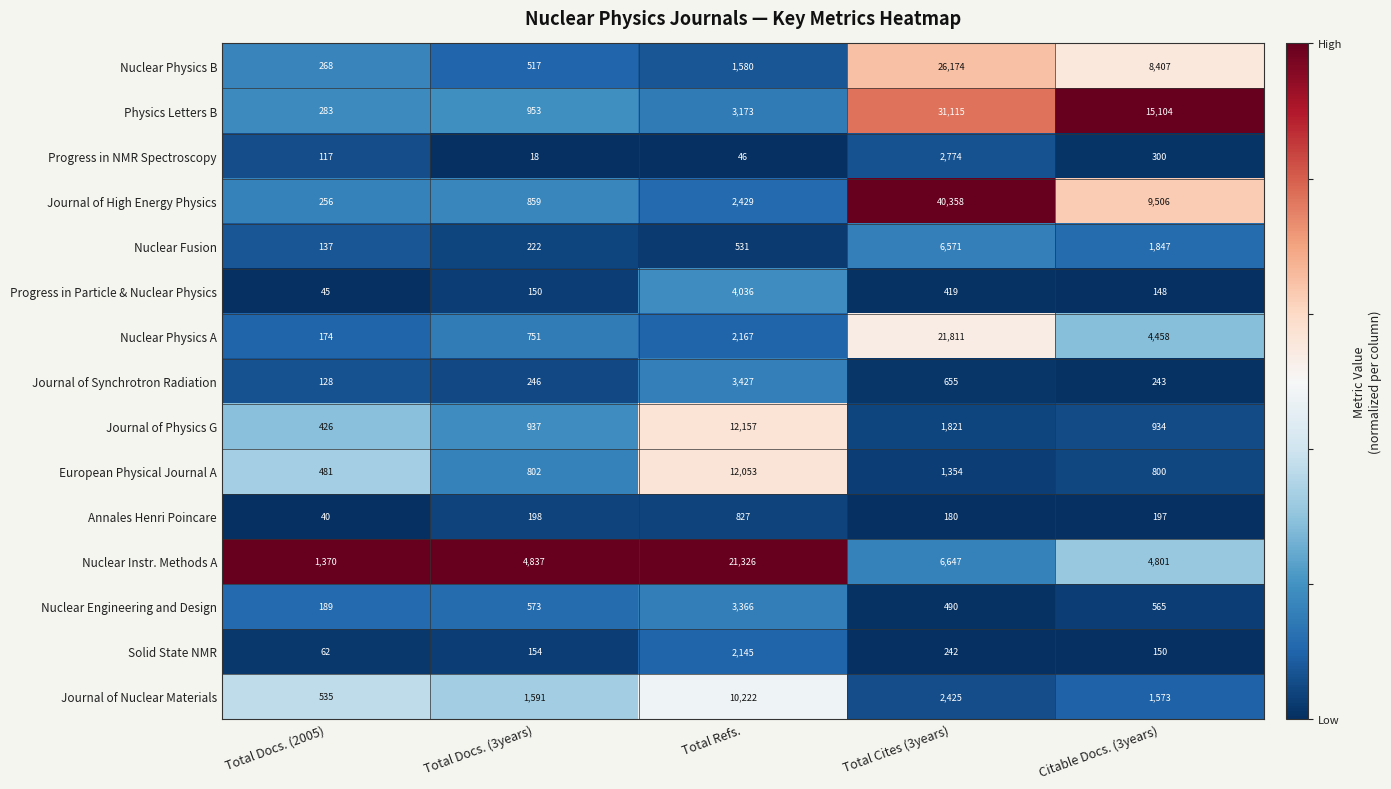

What is the sum of all Journal of Nuclear Materials values?

16346